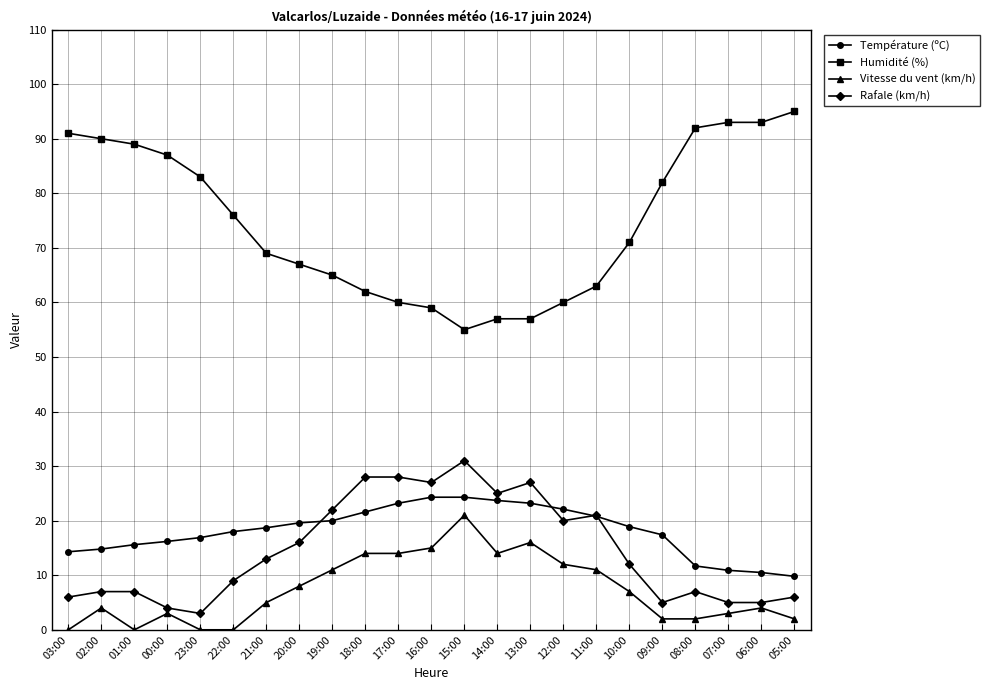

Is the value of Température (ºC) at 20:00 greater than the value of Rafale (km/h) at 01:00?

Yes